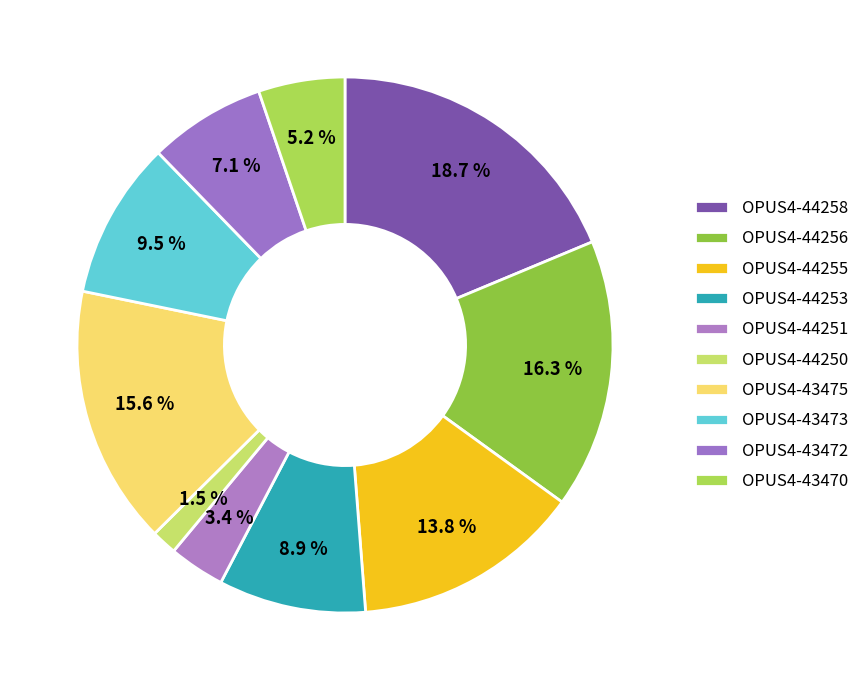

How many slices are in this pie chart?

10